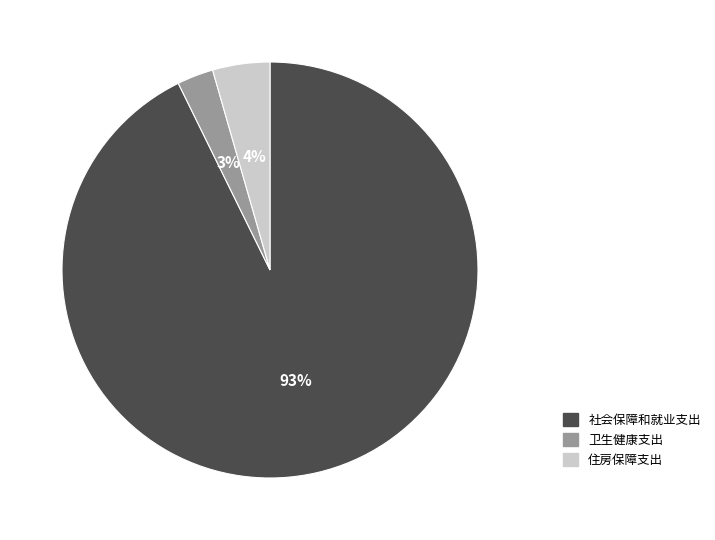

True or false: 卫生健康支出 accounts for 3% of the total.

True